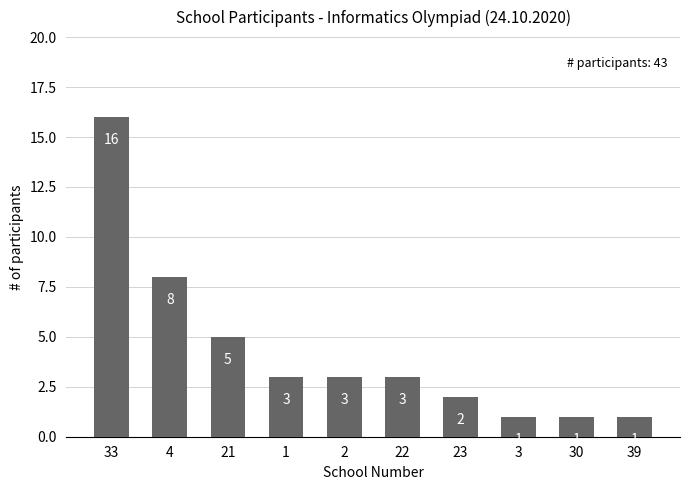

What is the change in value from 1 to 30?

-2